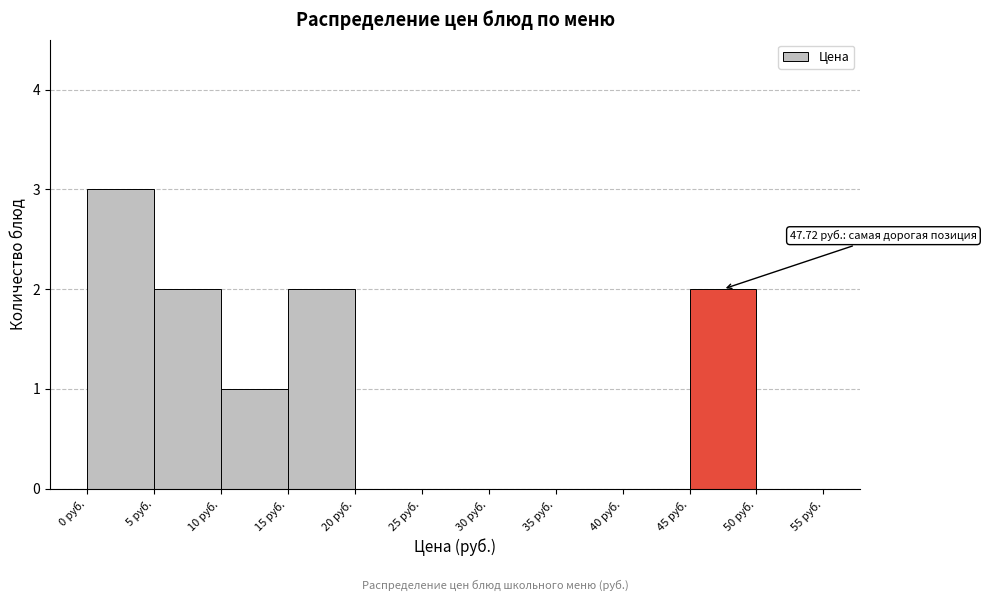

Over which range of the x-axis is the bar tallest?

0 to 5